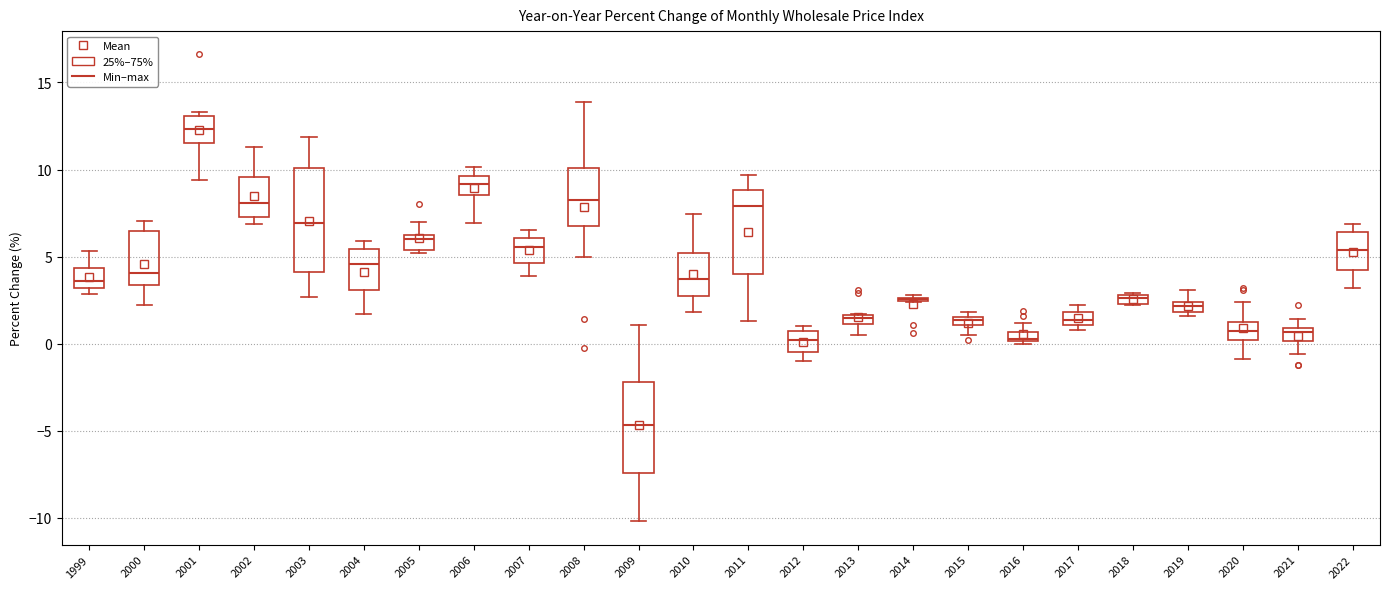

Where is the lower edge of the box at x = 2009 on the y-axis? The values are not printed on the chart, so give them approximately, as read against the axis.

-7.5